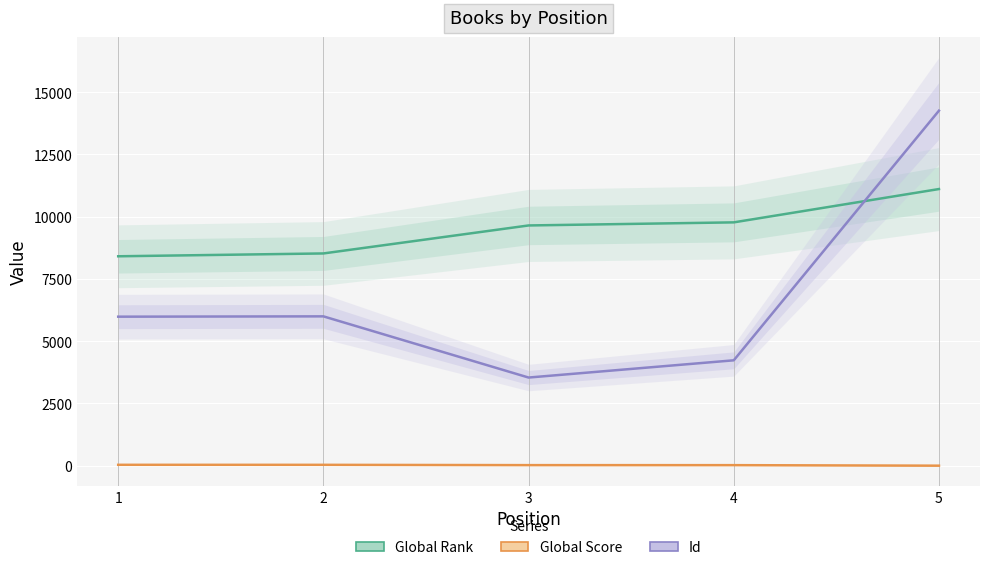

Which category has the highest value across all series?

5